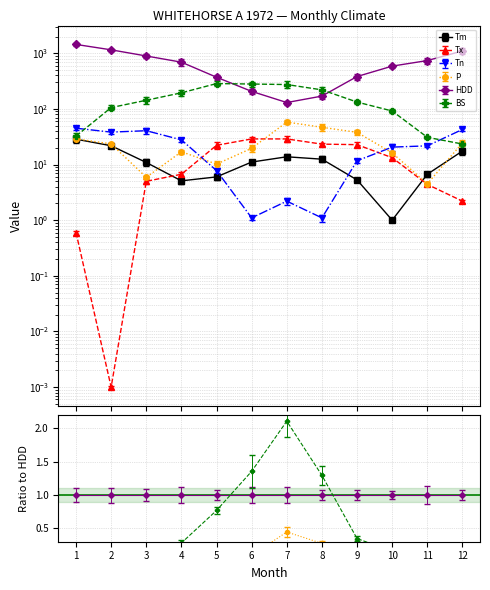

What is the spread (max minus min) of values at 5?

401.0